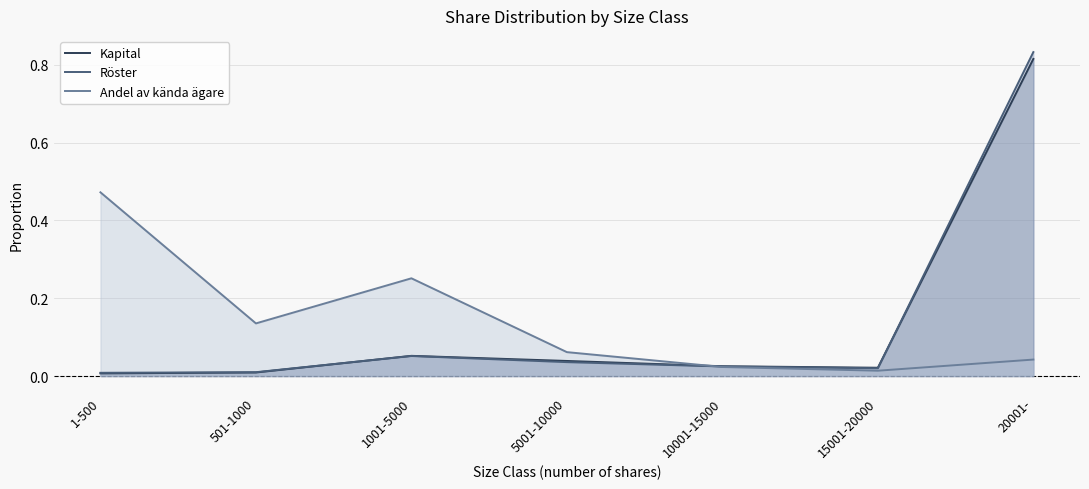

Rank the series by their maximum value, from highest to lowest.

Röster, Kapital, Andel av kända ägare